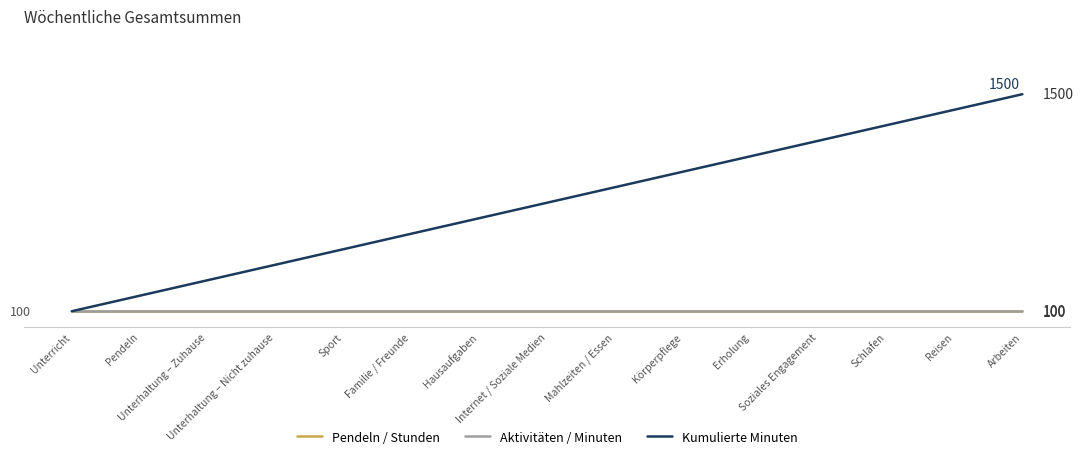

What is the sum of the Pendeln / Stunden values at Hausaufgaben and Unterricht?

200